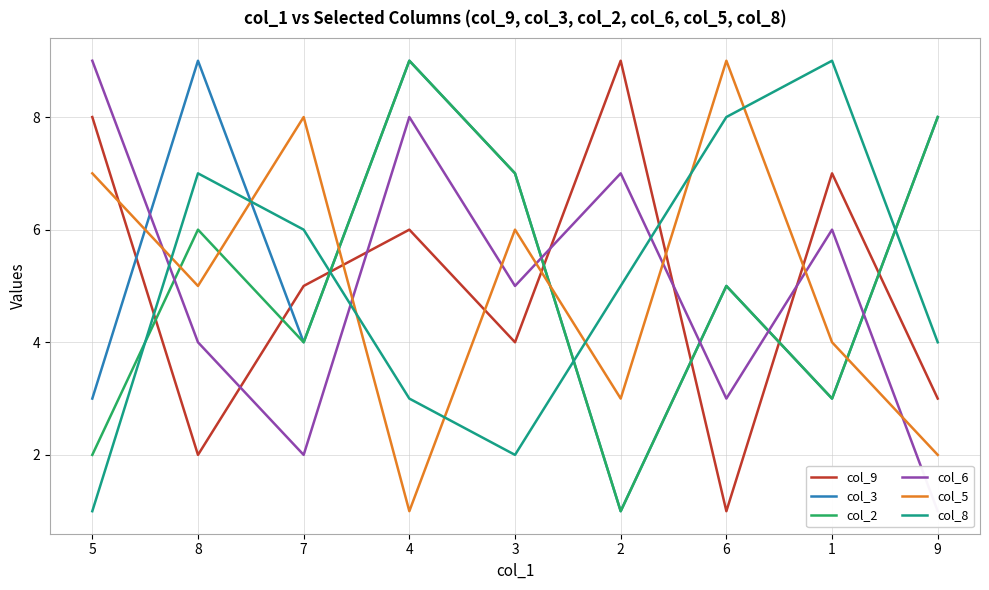

How many data points does each series have?

9